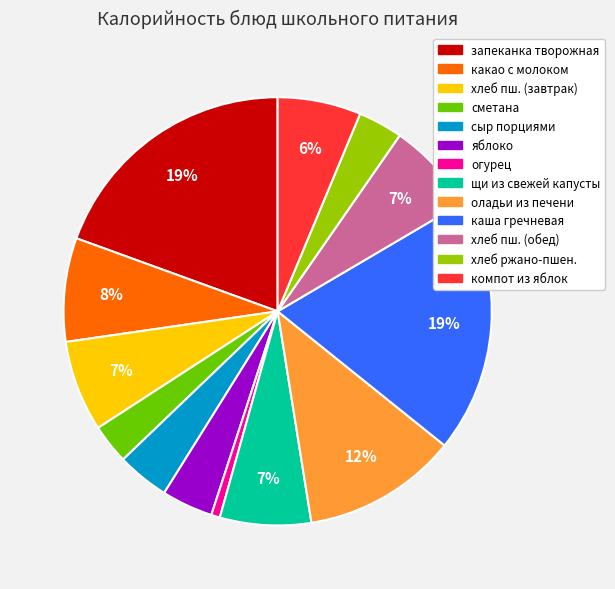

Is there any slice that represents more than half of the pie?

No